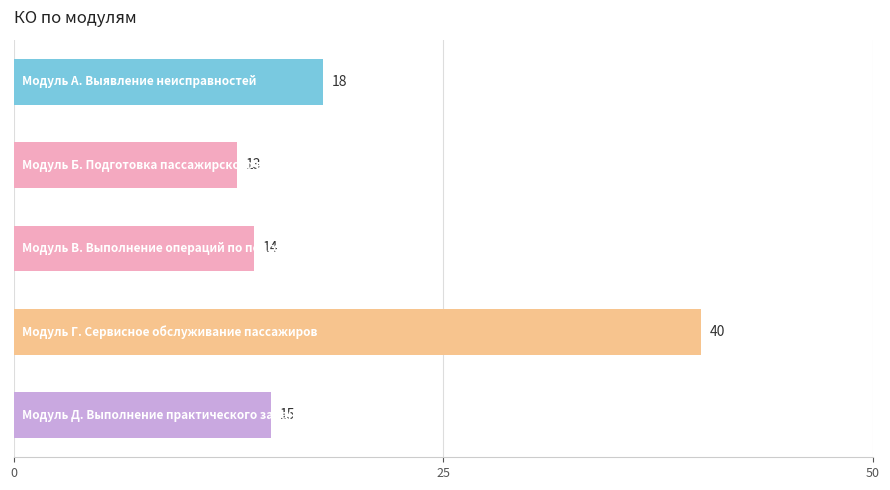

What is the smallest value displayed?

13